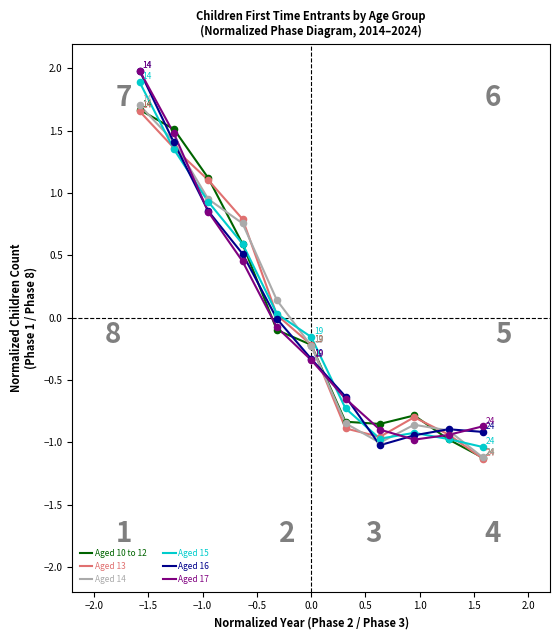

What is the minimum value shown in the chart?

-1.1